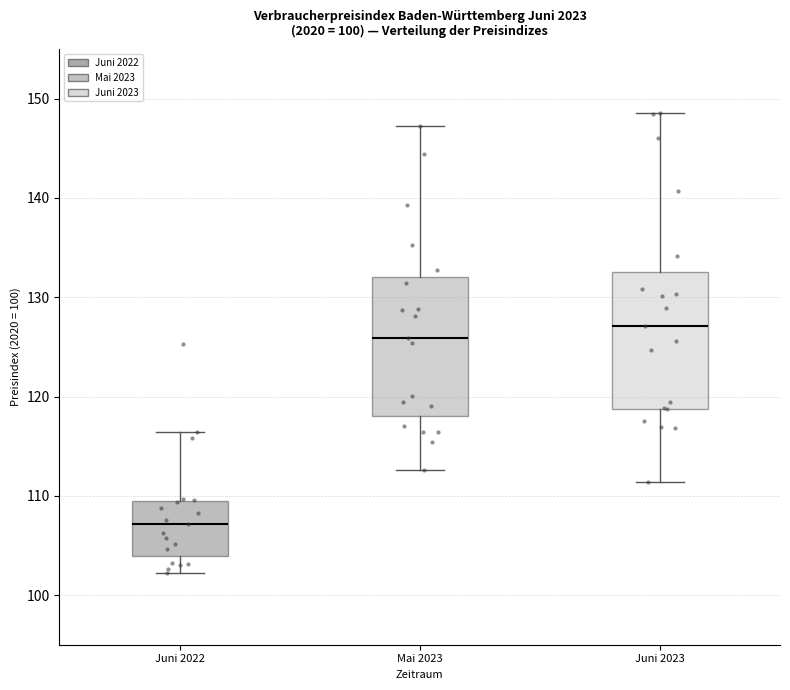

Where is the upper edge of the box for Mai 2023 on the y-axis? The values are not printed on the chart, so give them approximately, as read against the axis.

132